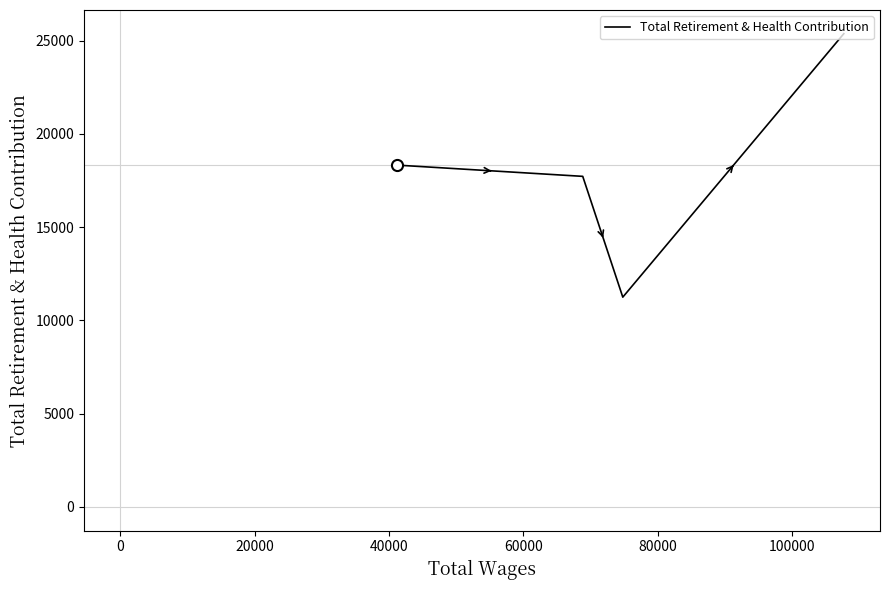

Reading right to left, list all the values displayed in this chart.

25367	11245	17719	18323